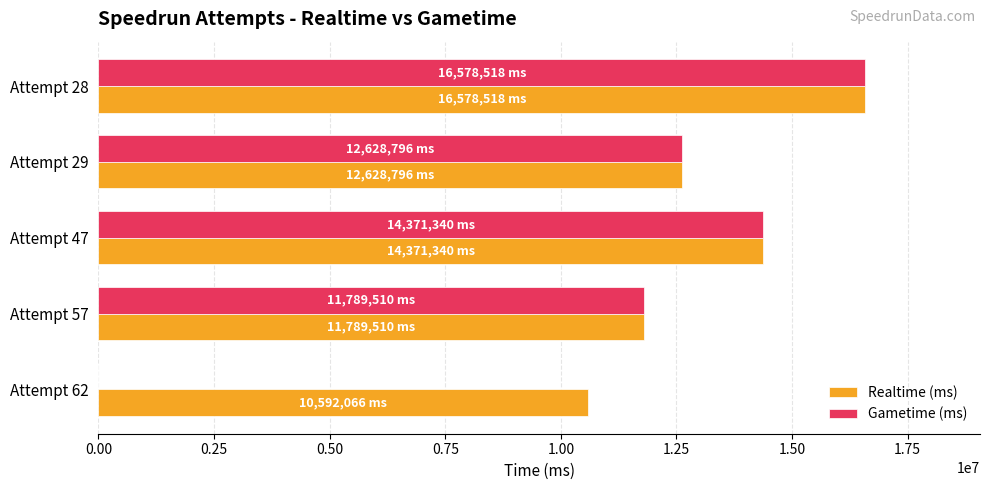

Count the Realtime (ms) values in the range 11789510 to 14371340.

3